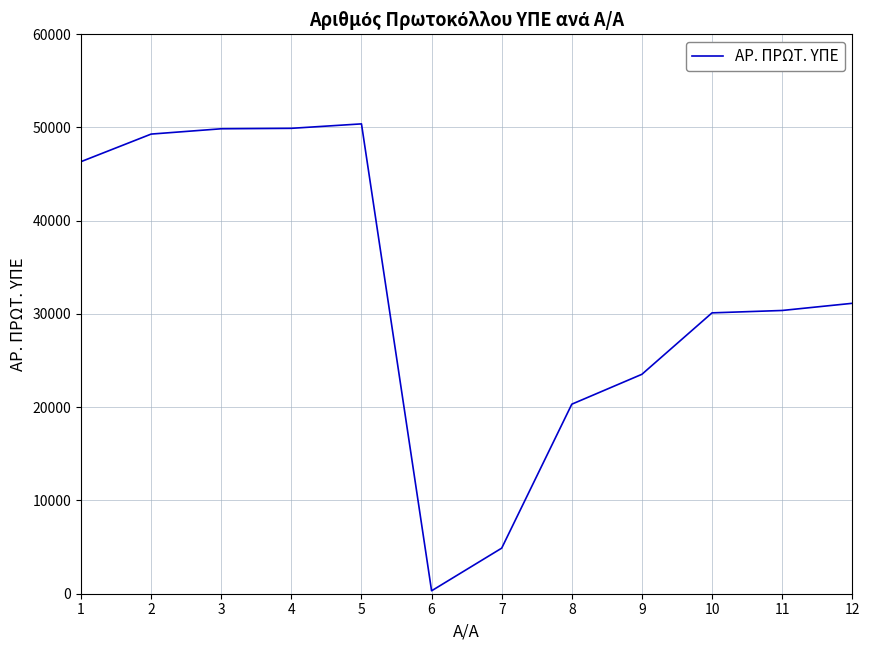

What is the difference between the maximum and minimum values?

50074